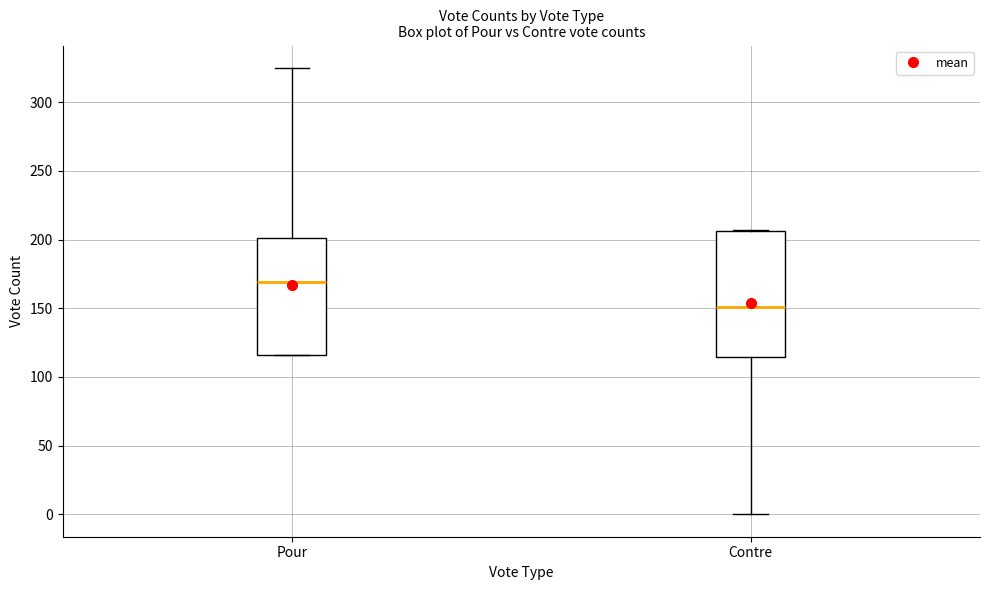

Where is the upper edge of the box for Contre on the y-axis? The values are not printed on the chart, so give them approximately, as read against the axis.

205